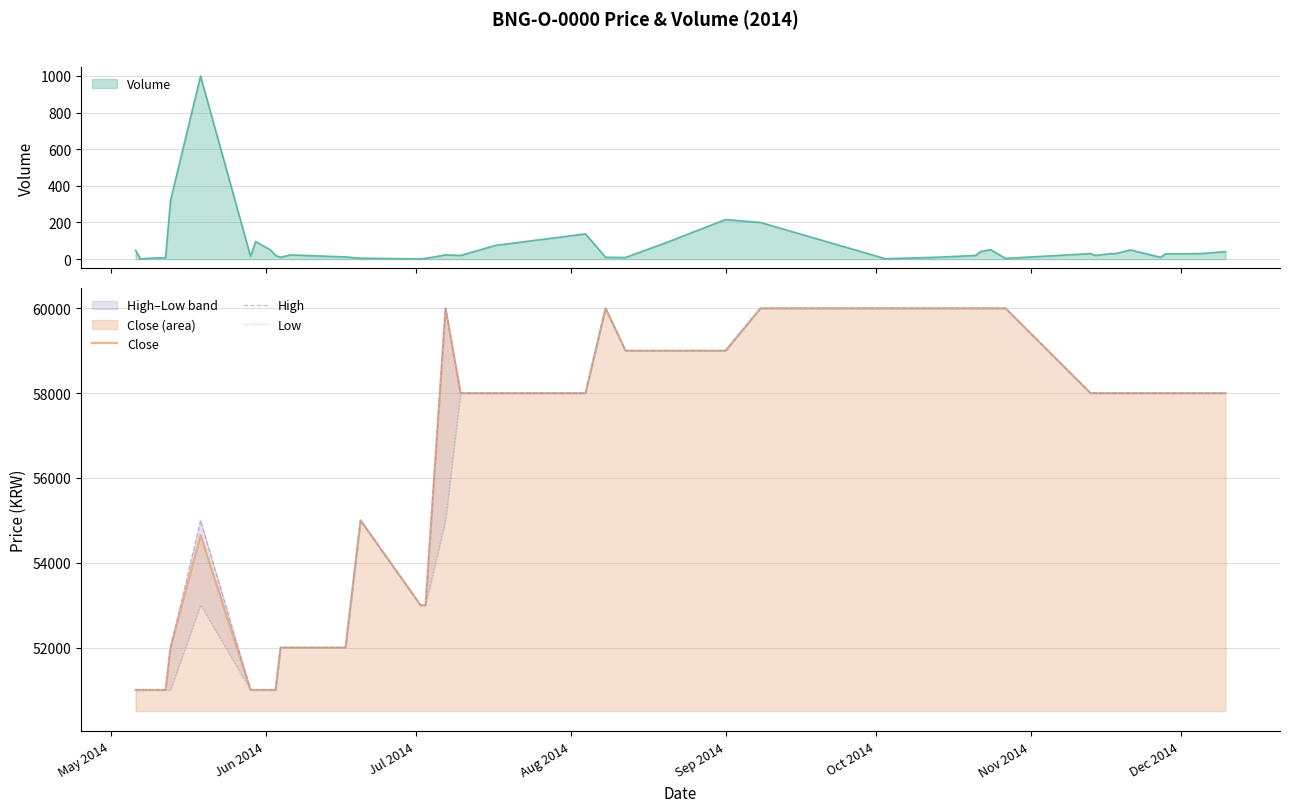

Which series has the largest range (max minus min)?

Close